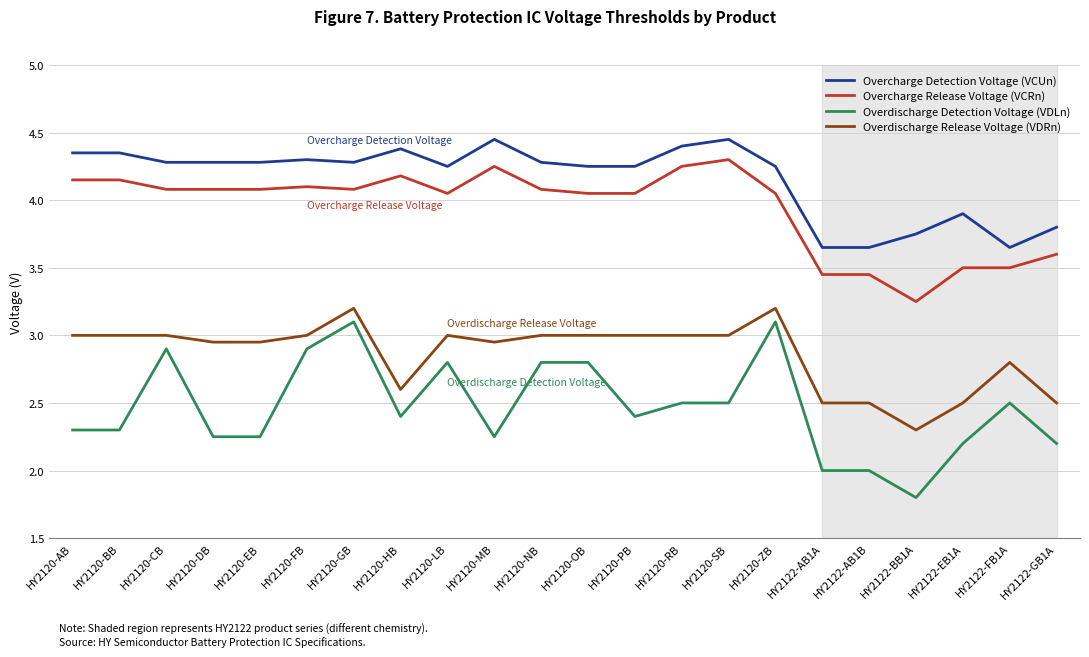

What is the difference between the highest and lowest values at HY2120-DB?

2.0